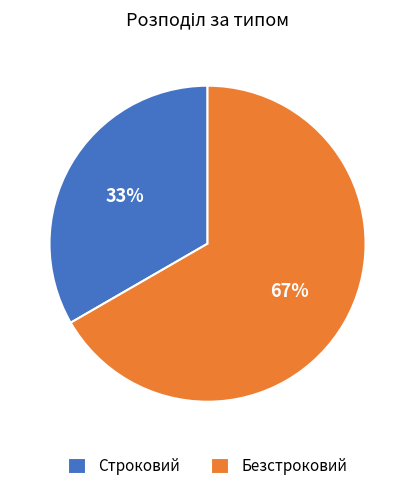

Count the number of slices in the pie.

2